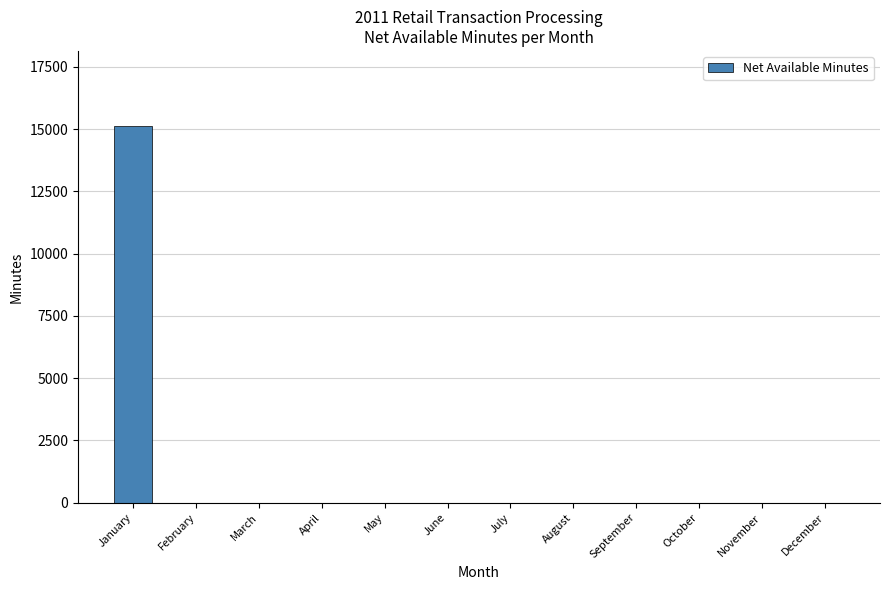

Is it true that the value at February is -7393?

False